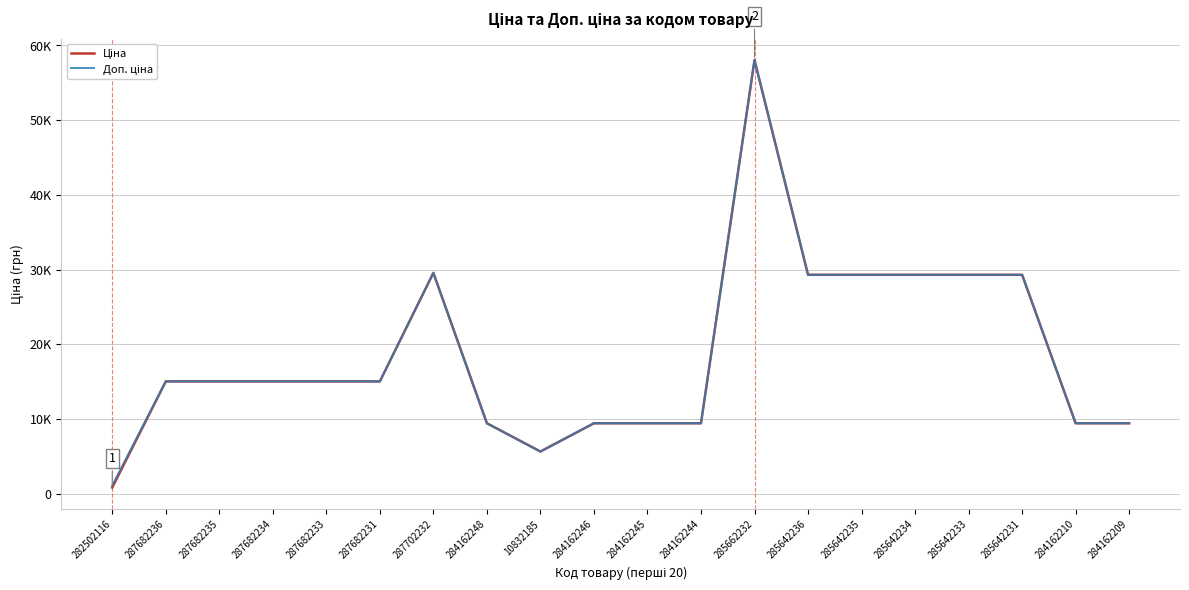

Which category has the highest value across all series?

285662232